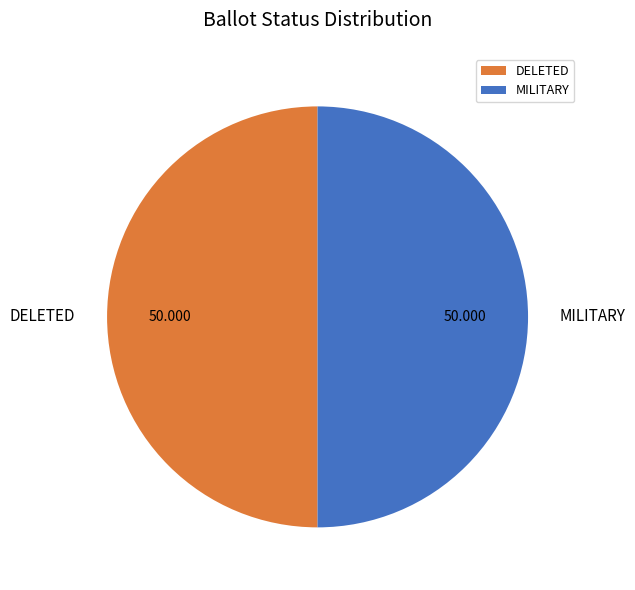

Combined, do MILITARY and DELETED account for over 50%?

Yes